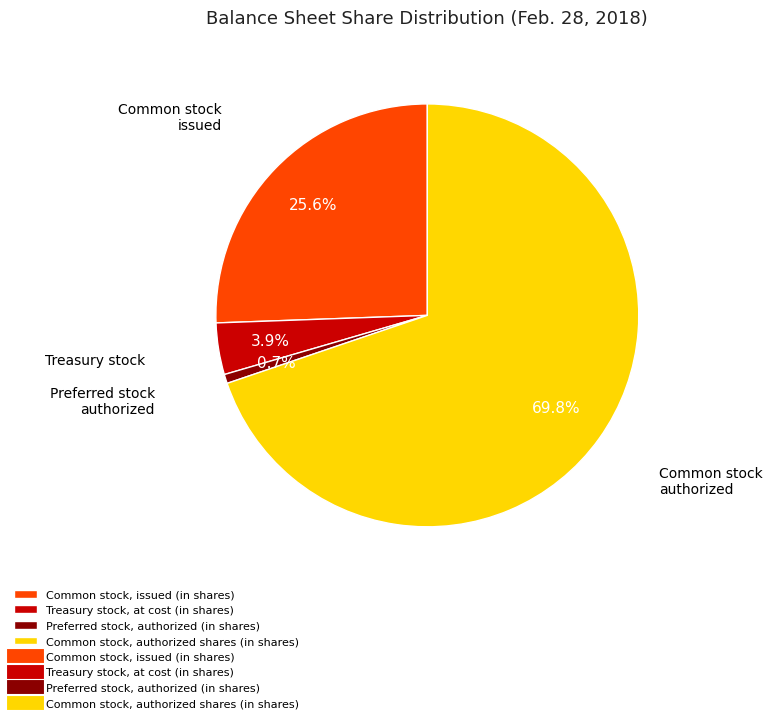

Is there any slice that represents more than half of the pie?

Yes